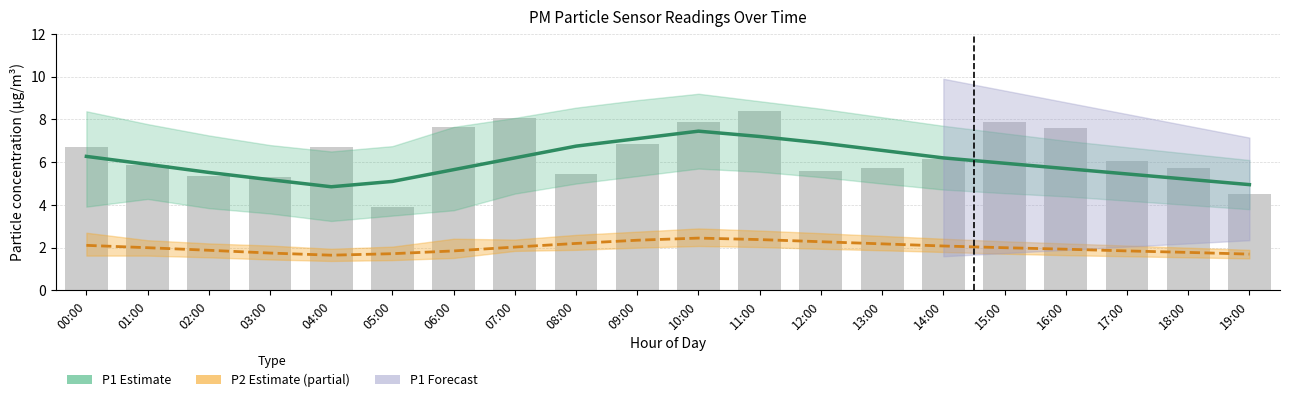

List the labels in order of Raw P1 readings value, smallest first.

05:00, 19:00, 03:00, 02:00, 08:00, 12:00, 13:00, 18:00, 01:00, 17:00, 14:00, 04:00, 00:00, 09:00, 16:00, 06:00, 10:00, 15:00, 07:00, 11:00